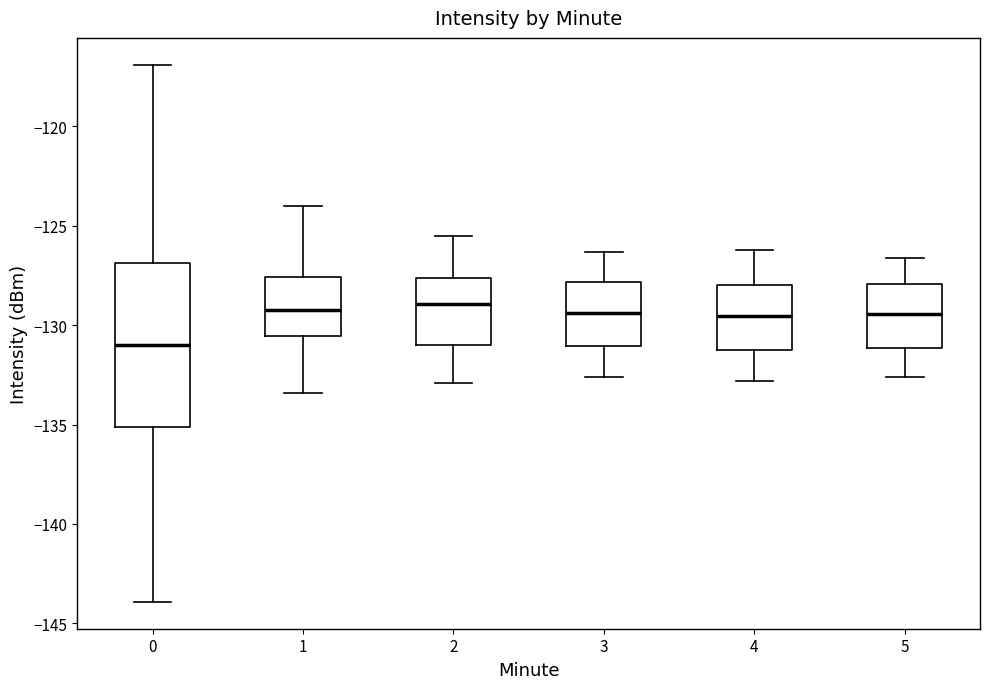

Reading left to right, read every box against the y-axis: the position of its median line, the range the box covers, and the ends of its whiskers. The values are not printed on the chart, so give them approximately, as read against the axis.

0: median -131.0, box -135.0 to -127.0, whiskers -144.0 to -117.0
1: median -129.0, box -130.5 to -127.5, whiskers -133.5 to -124.0
2: median -129.0, box -131.0 to -127.5, whiskers -133.0 to -125.5
3: median -129.5, box -131.0 to -128.0, whiskers -132.5 to -126.5
4: median -129.5, box -131.5 to -128.0, whiskers -133.0 to -126.0
5: median -129.5, box -131.0 to -128.0, whiskers -132.5 to -126.5